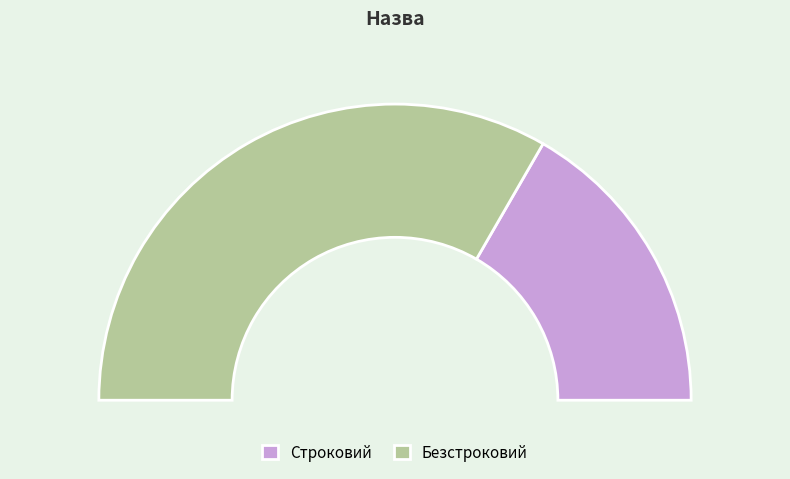

How many slices are in this pie chart?

2